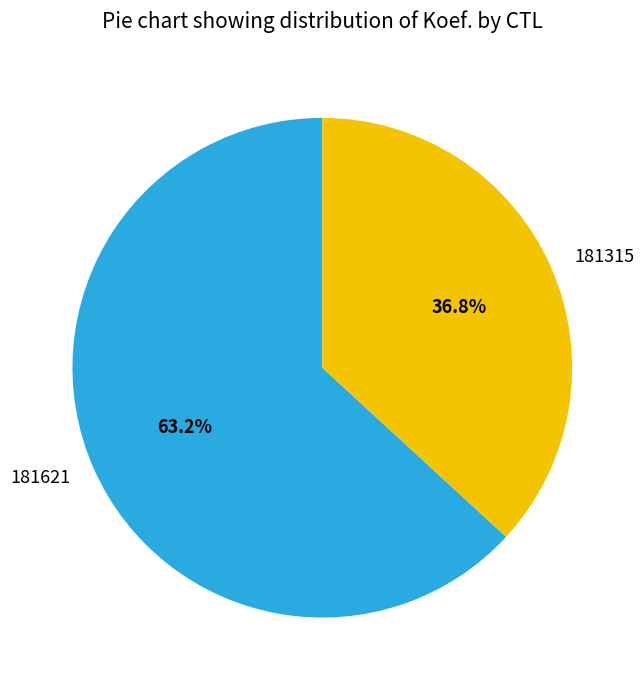

To the nearest percent, what portion does 181315 represent?

37%